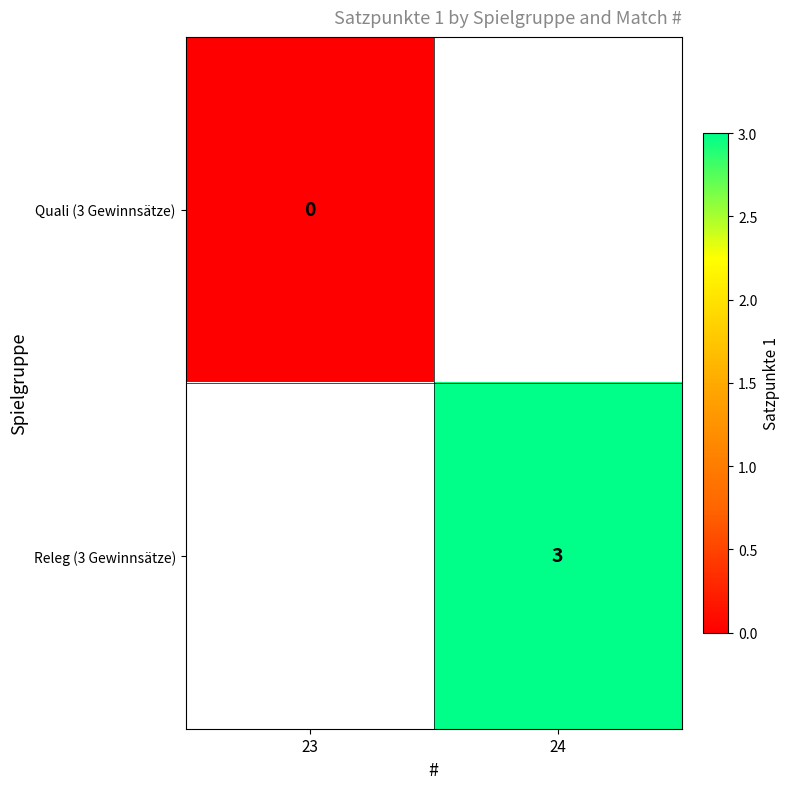

The value of Quali (3 Gewinnsätze) at 23 is 0.0. True or false?

True